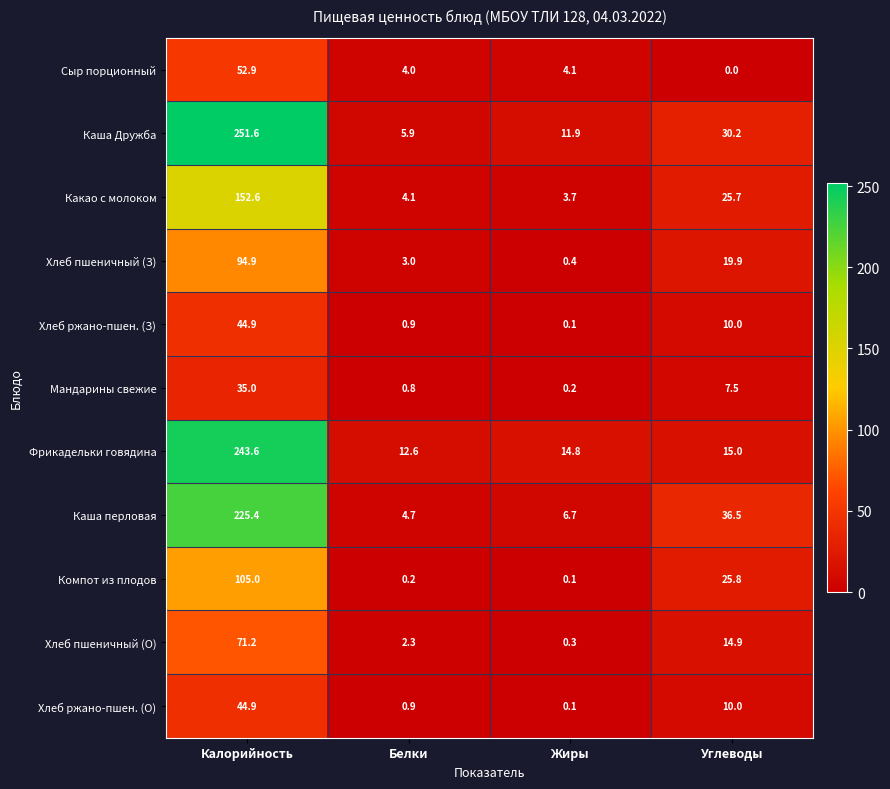

Which category has the lowest value across all series?

Углеводы